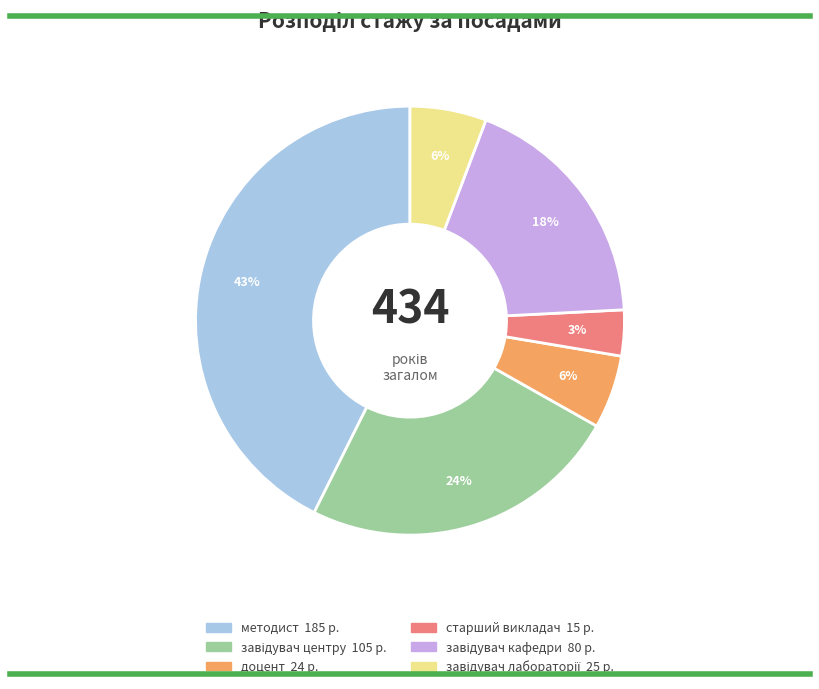

How many slices are in this pie chart?

6